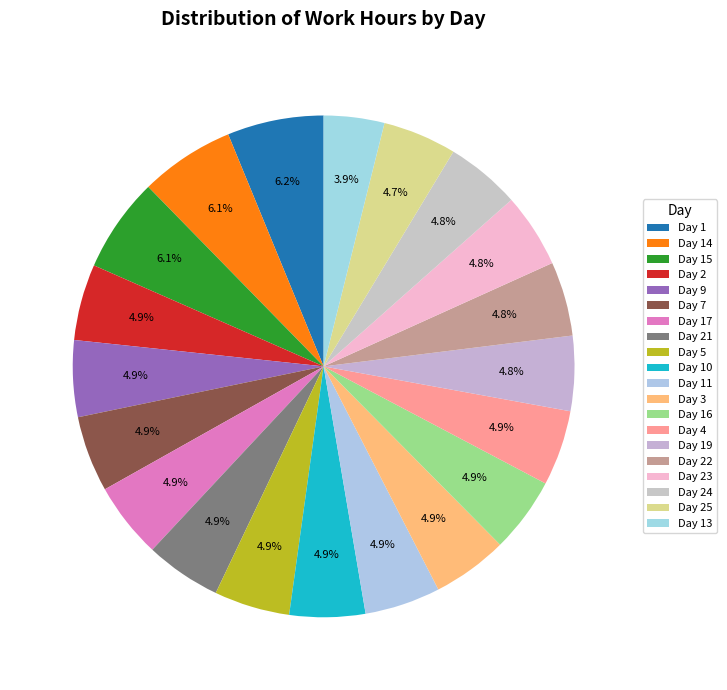

Is it true that Day 13 is 4% of the pie?

True